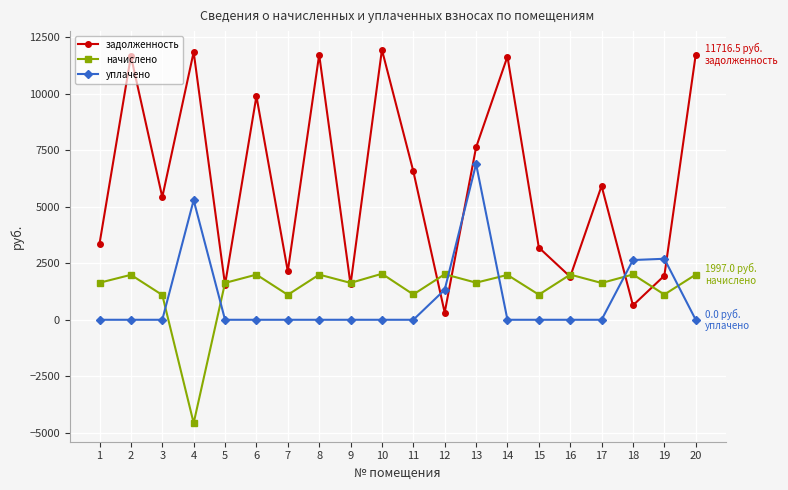

Is it true that начислено equals 1095.4 at 3?

True